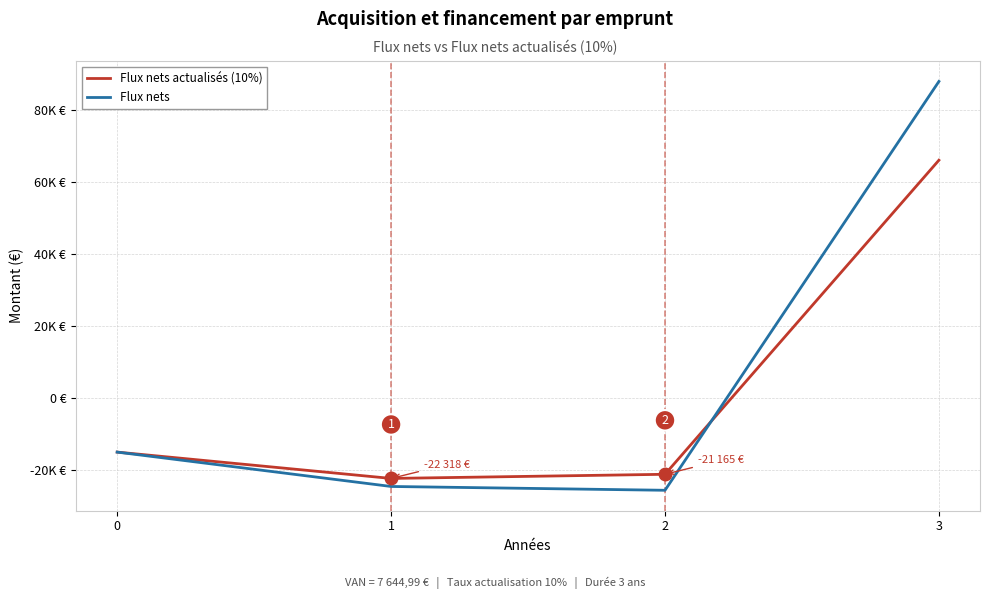

The value of Flux nets actualisés (10%) at 1 is -22317.9. True or false?

True